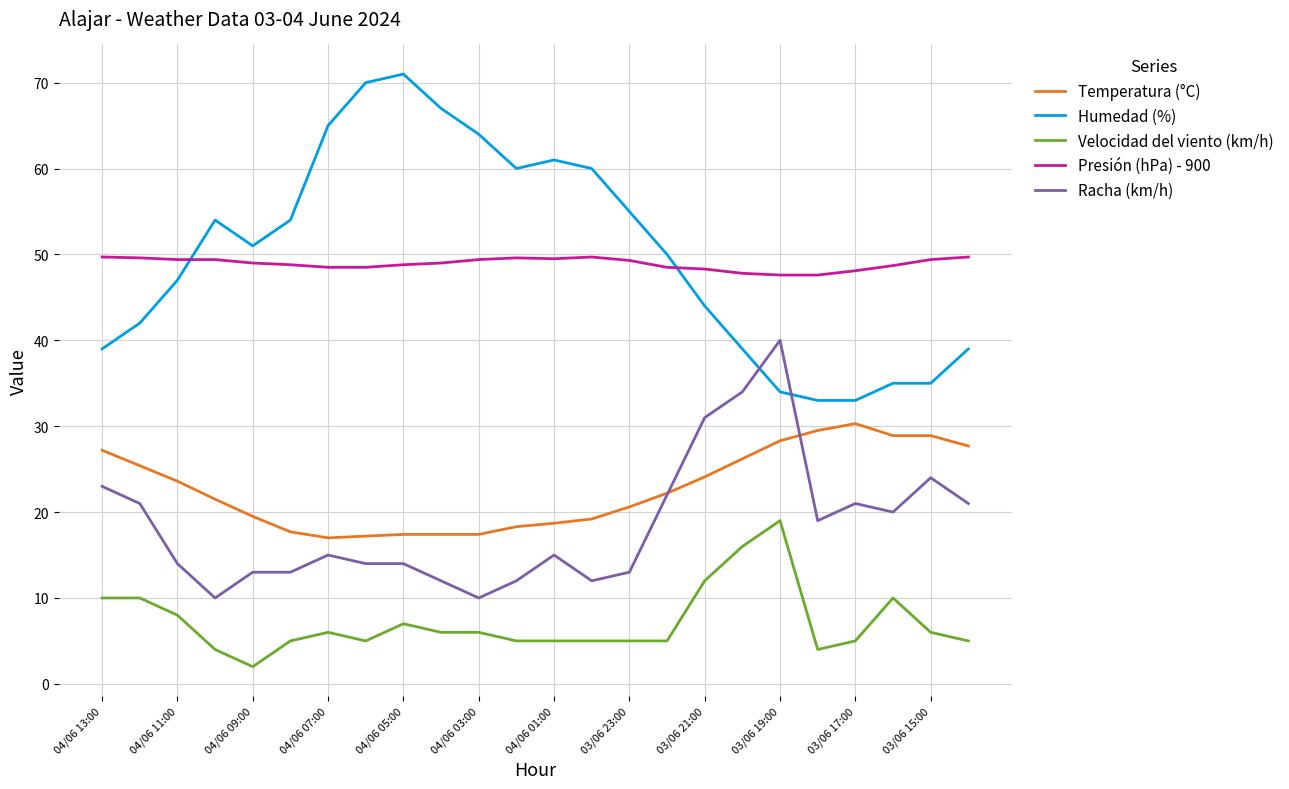

True or false: Velocidad del viento (km/h) and Presión (hPa) - 900 cross at least once.

False